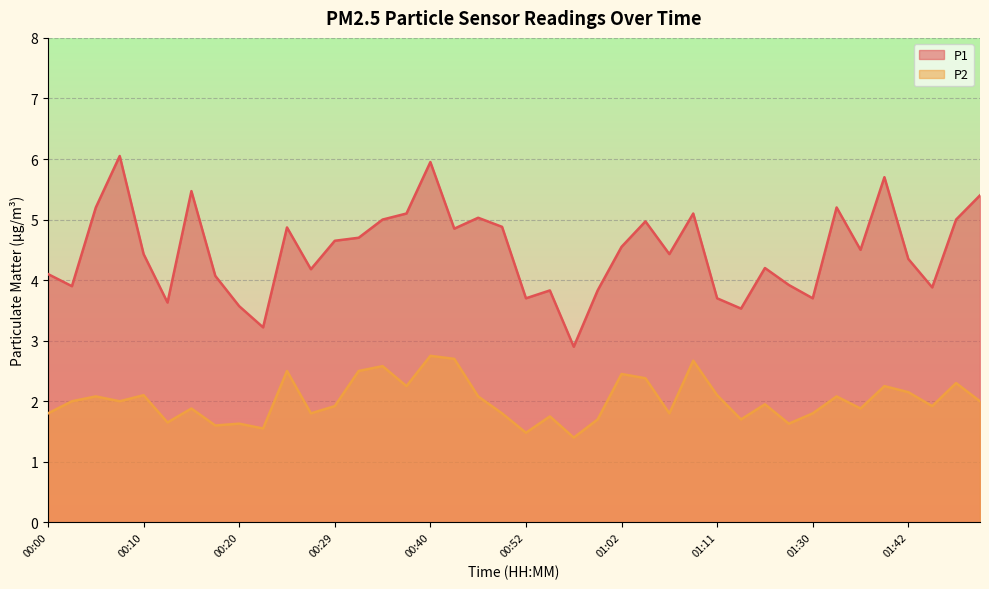

What is the minimum value shown in the chart?

1.4